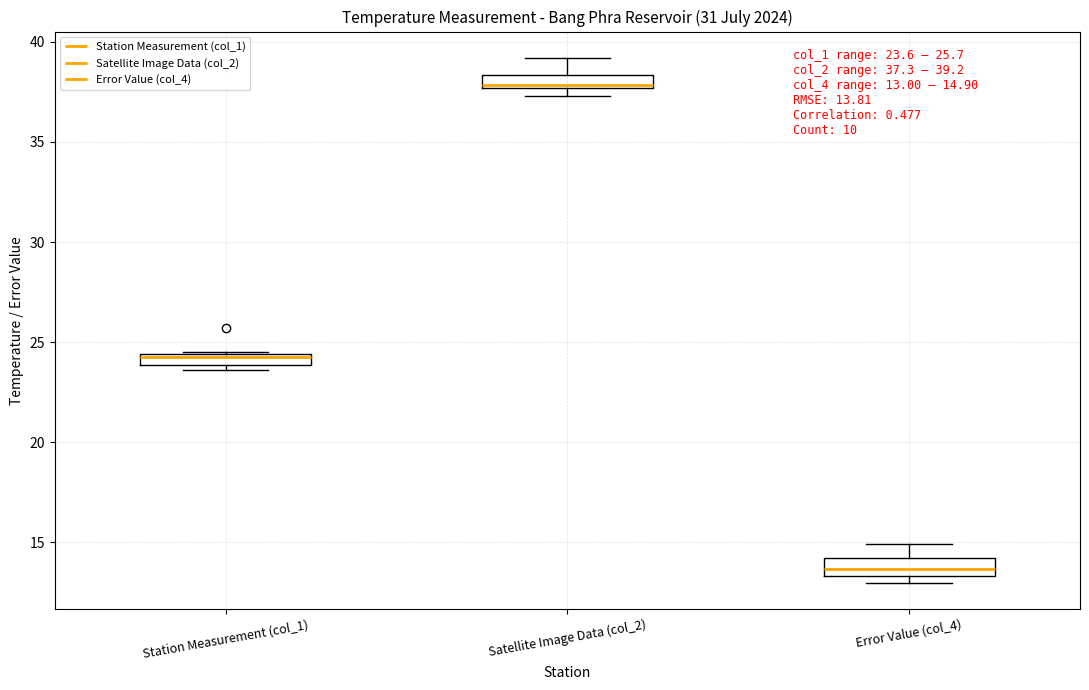

Which box has the highest median line?

Satellite Image Data (col_2)